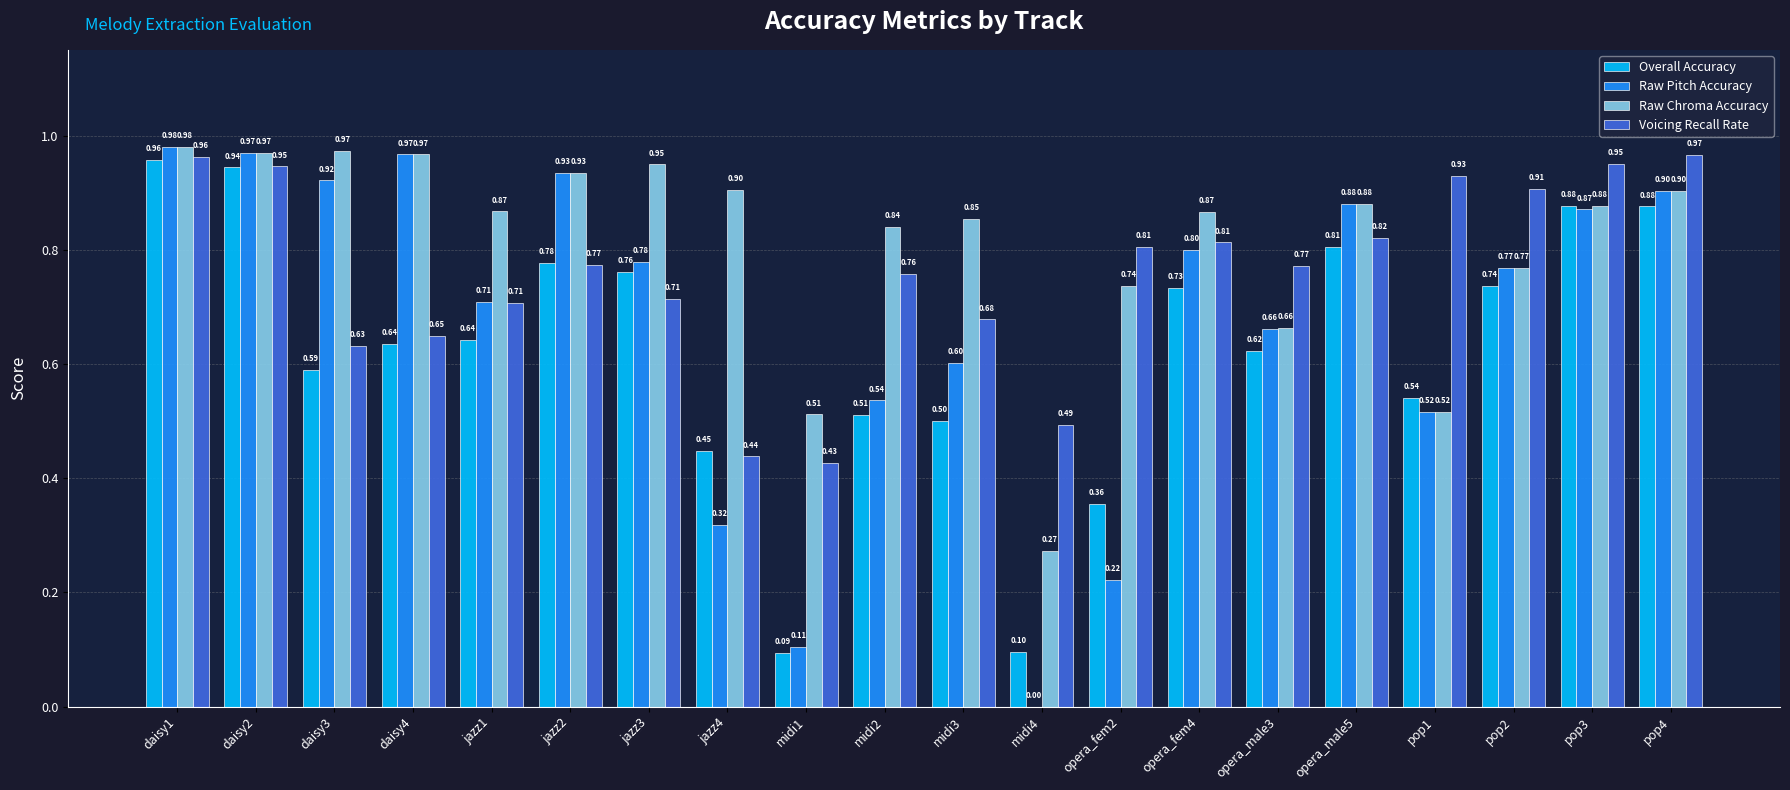

What is the sum of all Raw Chroma Accuracy values?

16.2